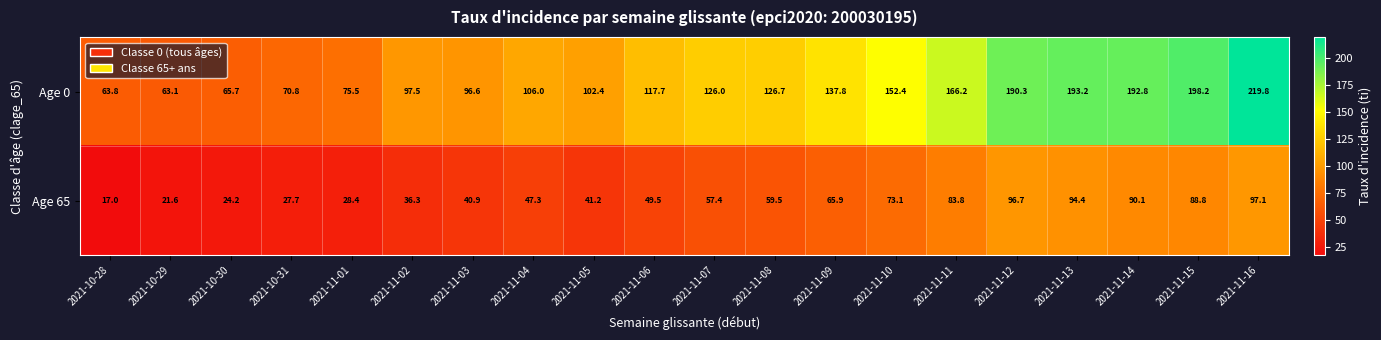

List the series in order of their overall mean, highest first.

Age 0, Age 65